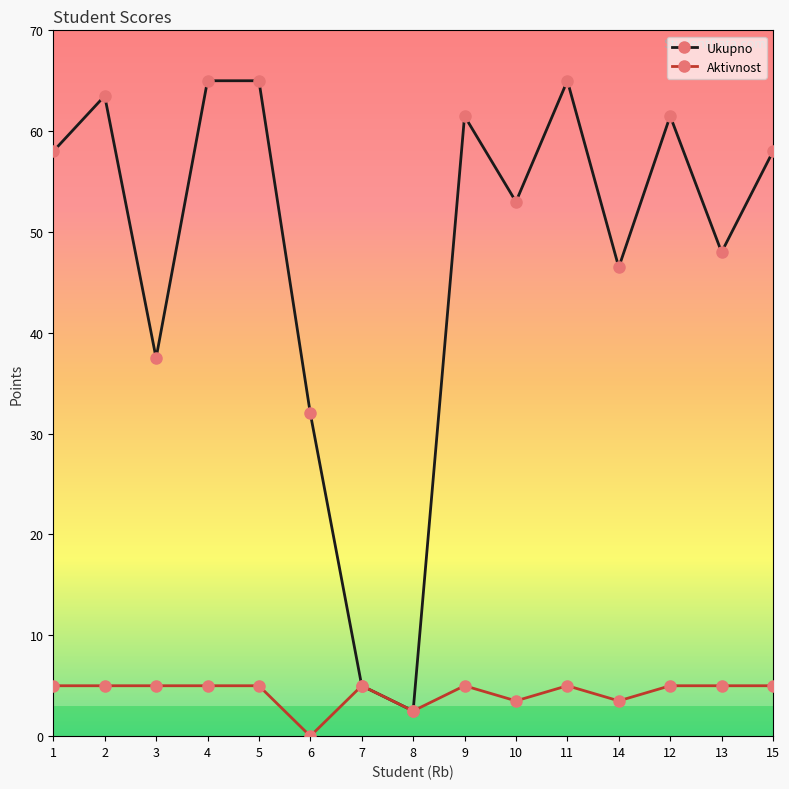

List the series in order of their overall mean, highest first.

Ukupno, Aktivnost